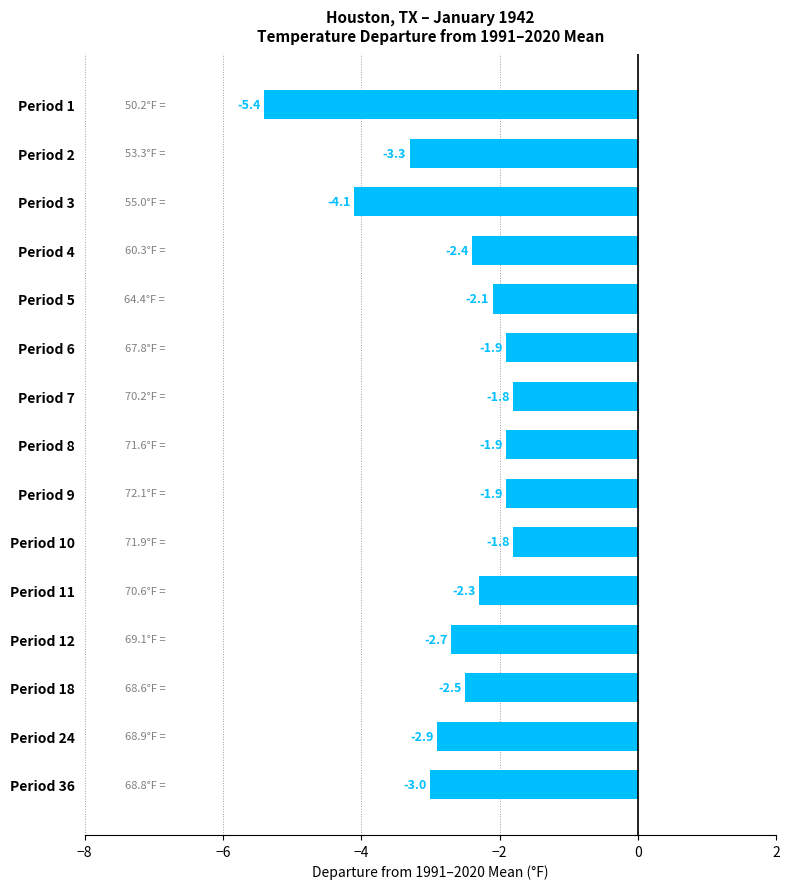

How many bars are there in total?

15